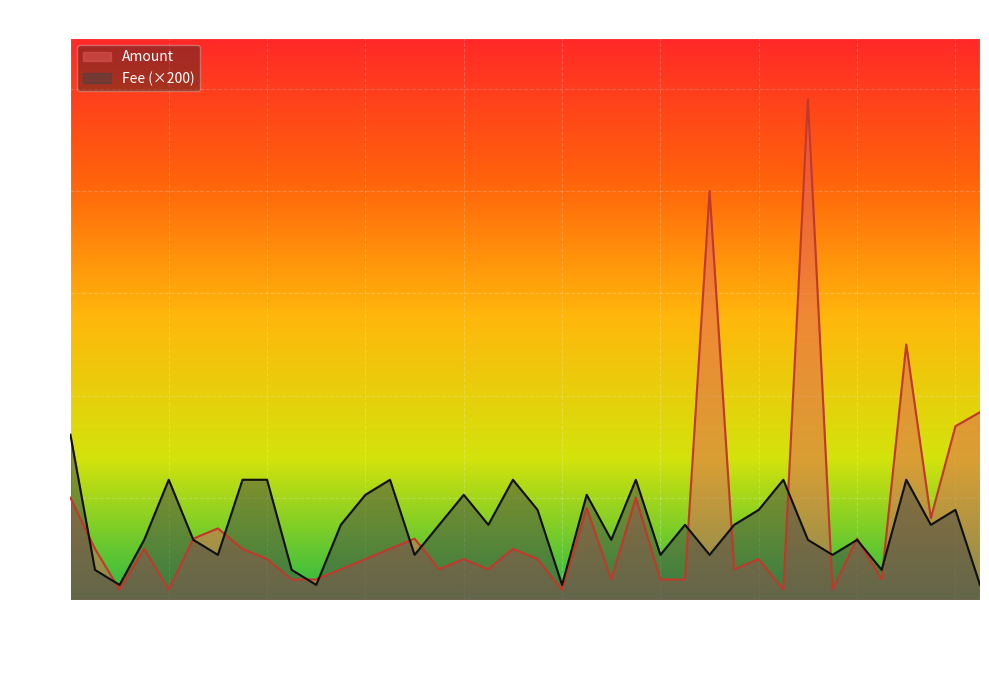

What are all the series names shown in the legend?

Amount, Fee (×200)